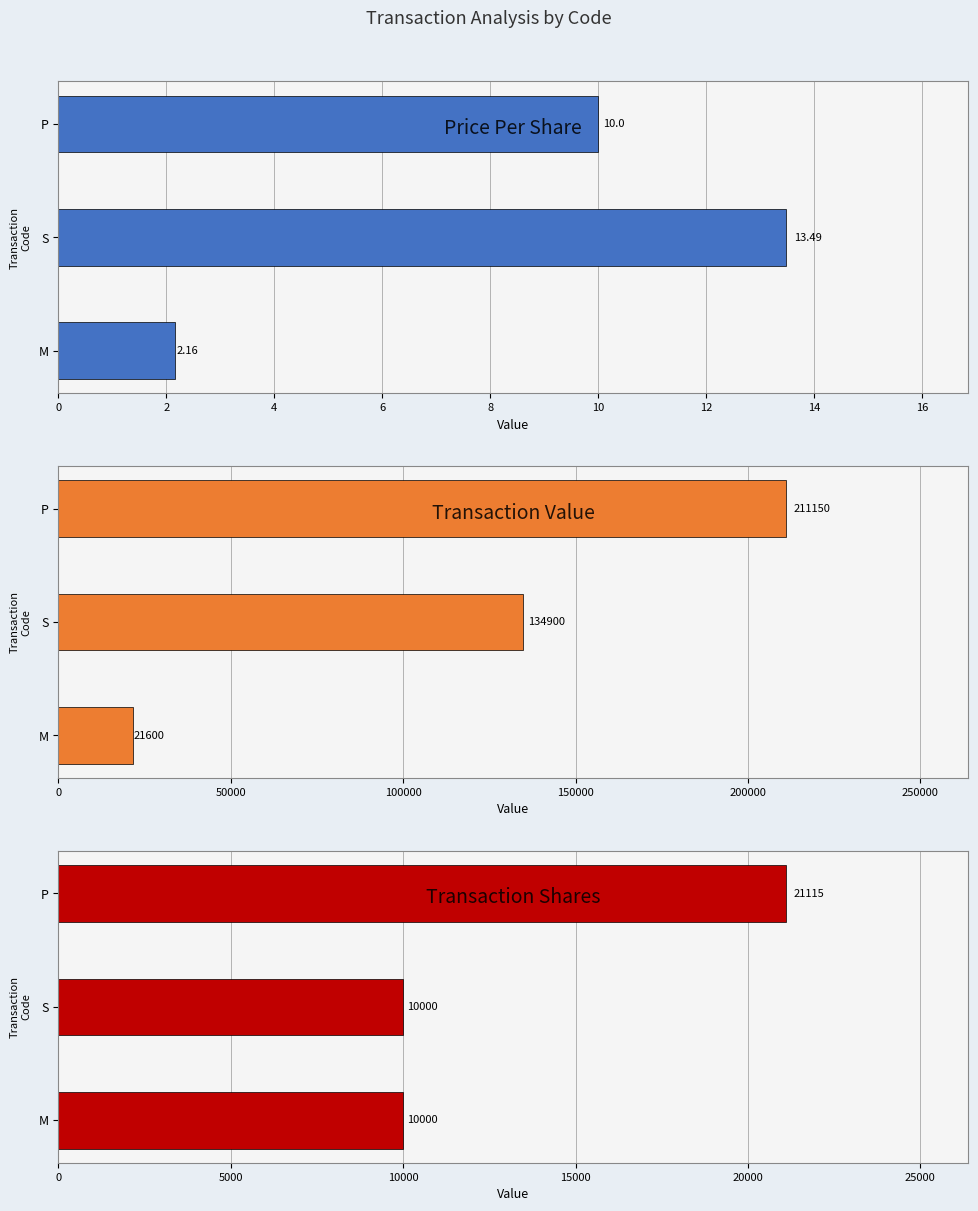

How many data points in transactionPricePerShare are above 10?

1